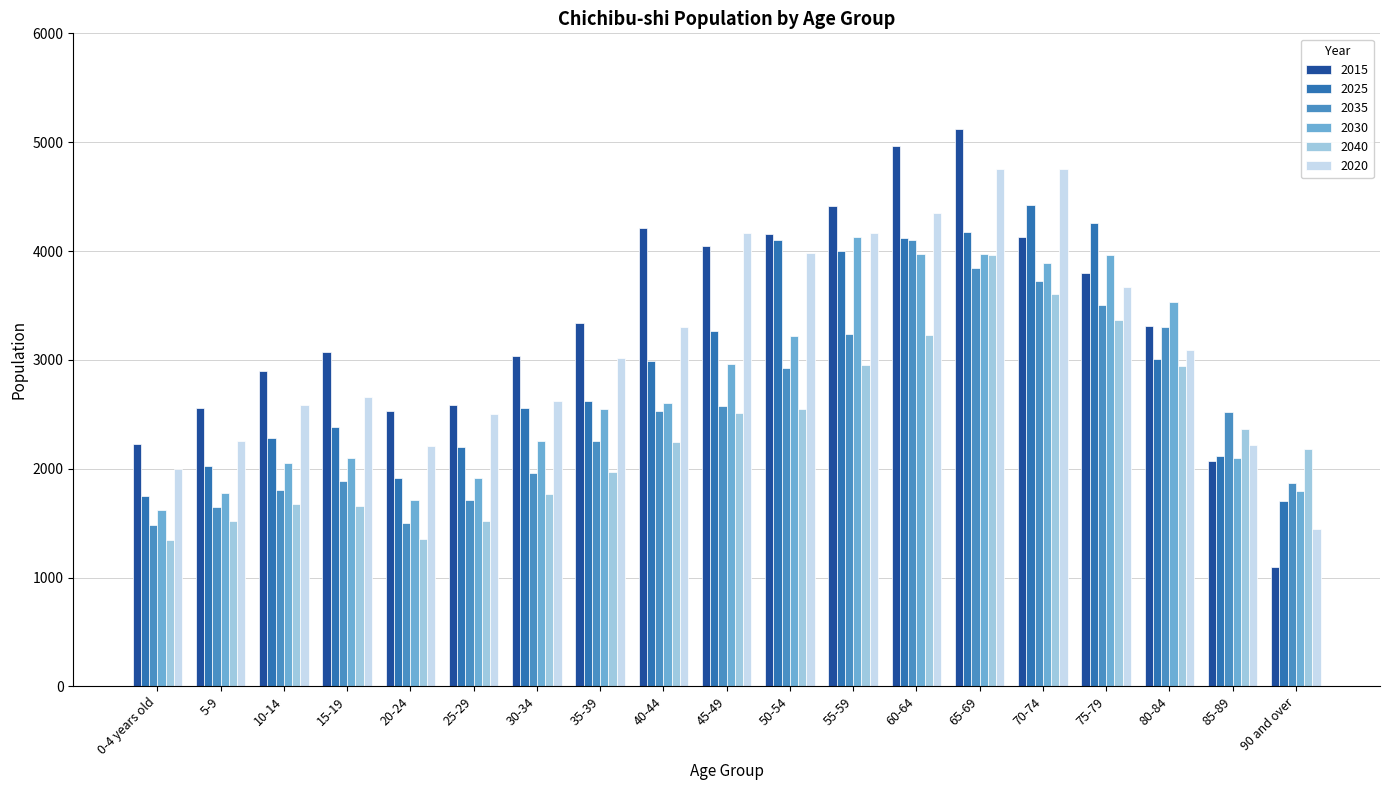

True or false: 2030 has a value of 456 at 30-34.

False